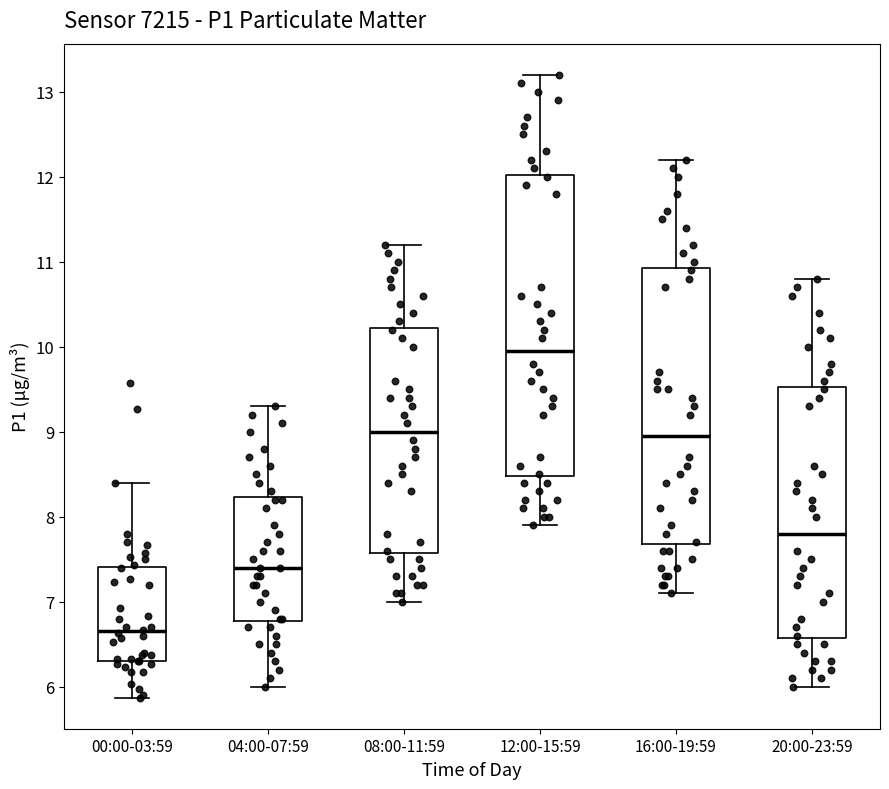

Where is the upper edge of the box for 04:00-07:59 on the y-axis? The values are not printed on the chart, so give them approximately, as read against the axis.

8.2